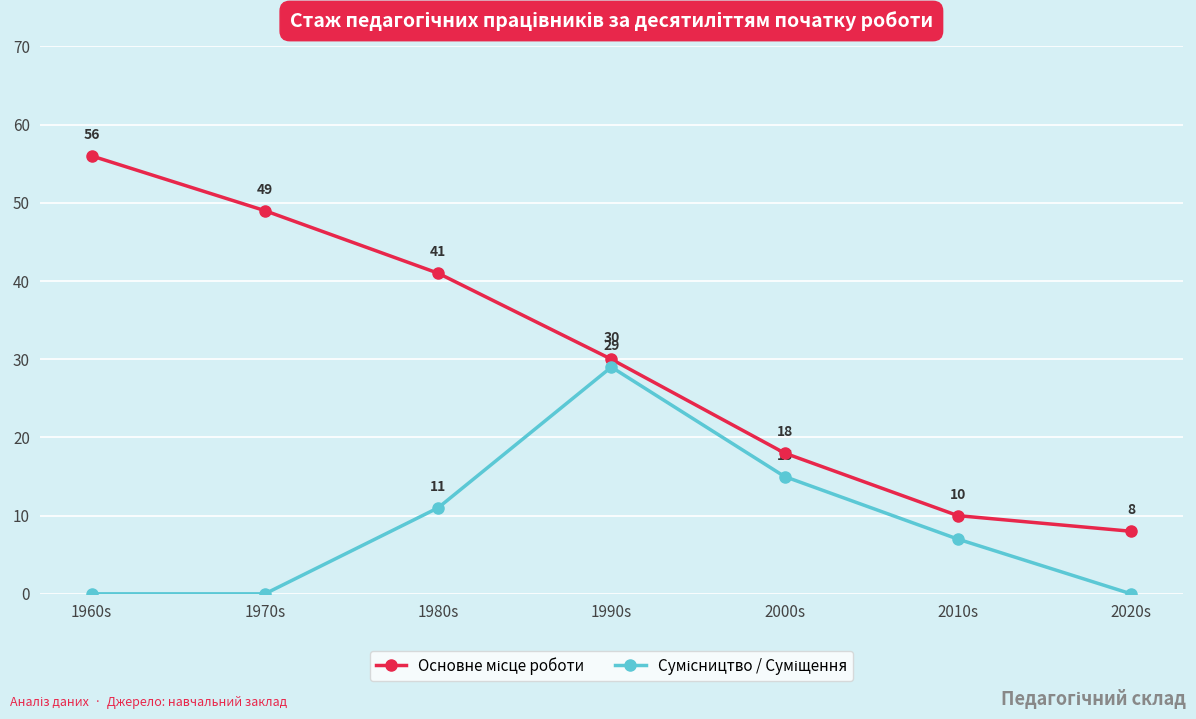

How many distinct data groups are displayed?

2